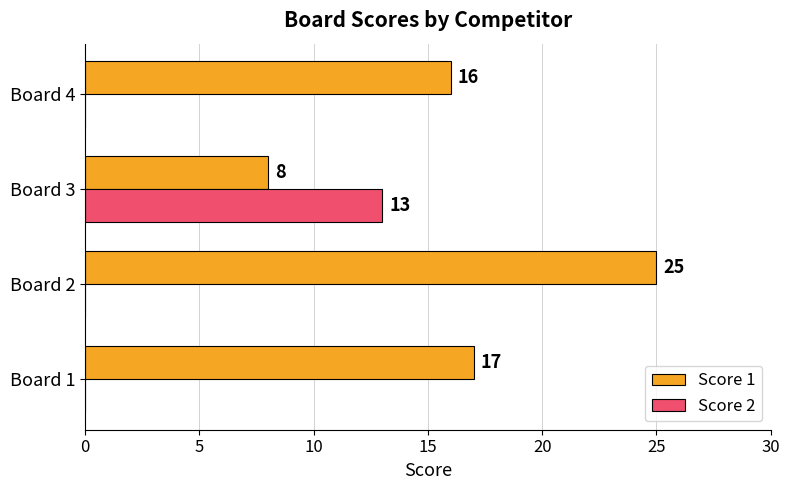

What is the maximum value shown in the chart?

25